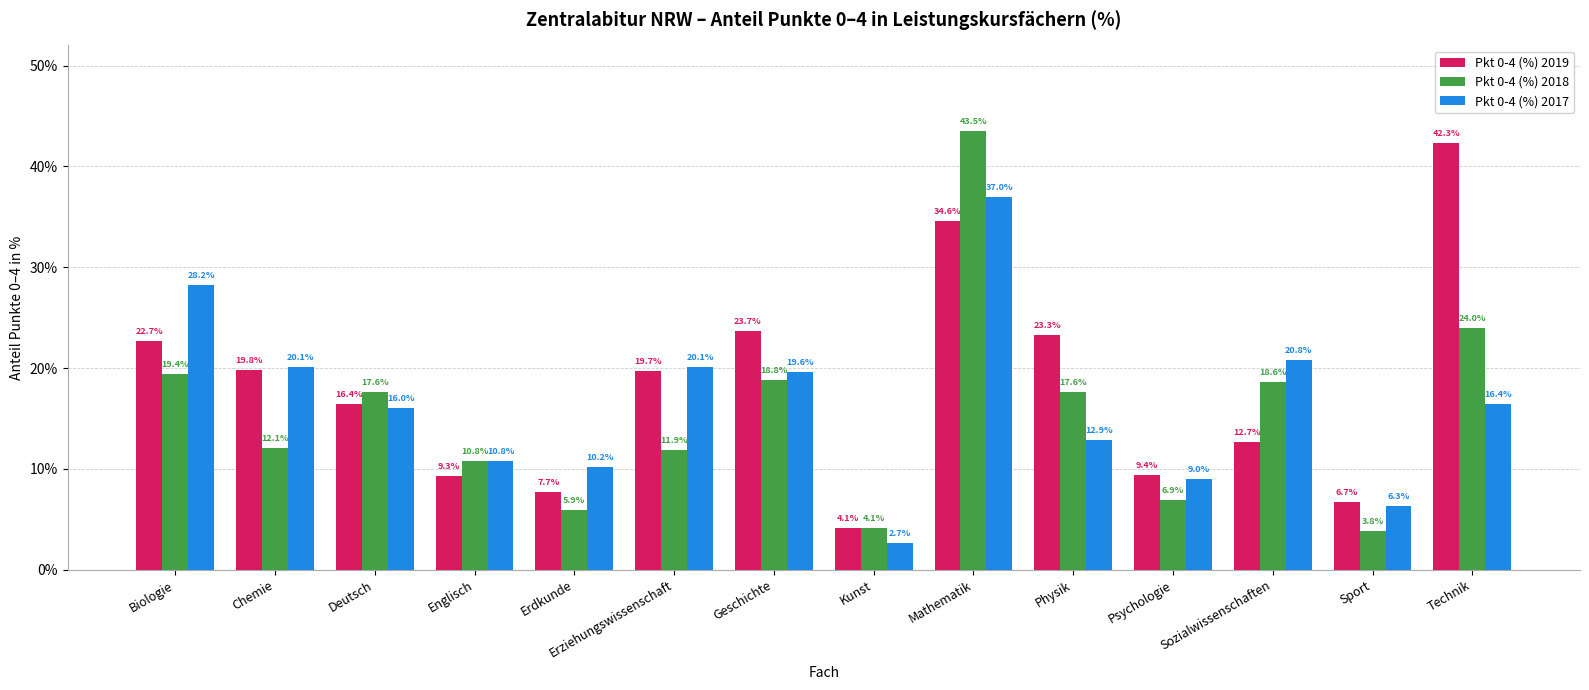

What is the difference between the maximum and minimum values in the Pkt 0-4 (%) 2019 series?

38.2